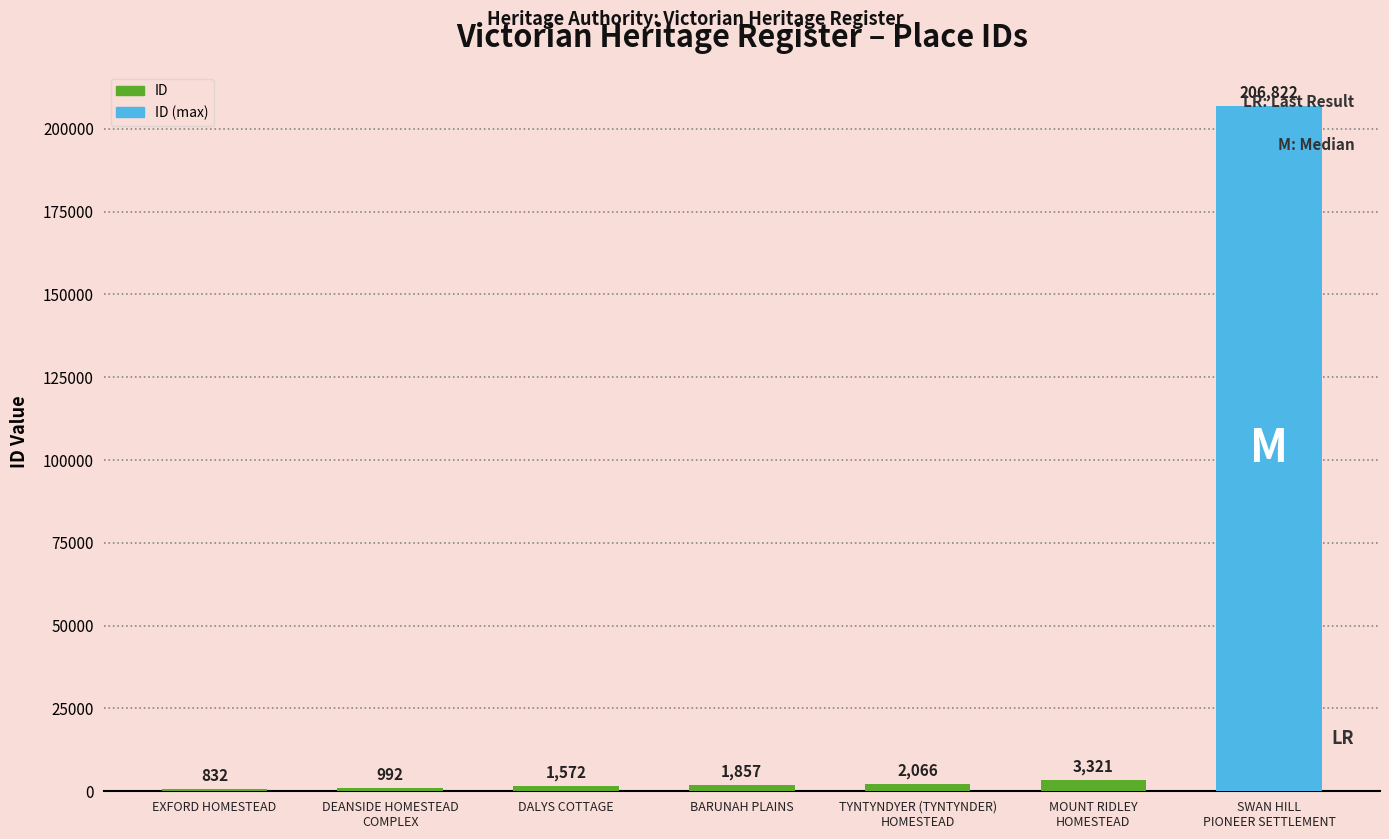

What is the ratio of the value at DEANSIDE HOMESTEAD
COMPLEX to the value at BARUNAH PLAINS?

0.5